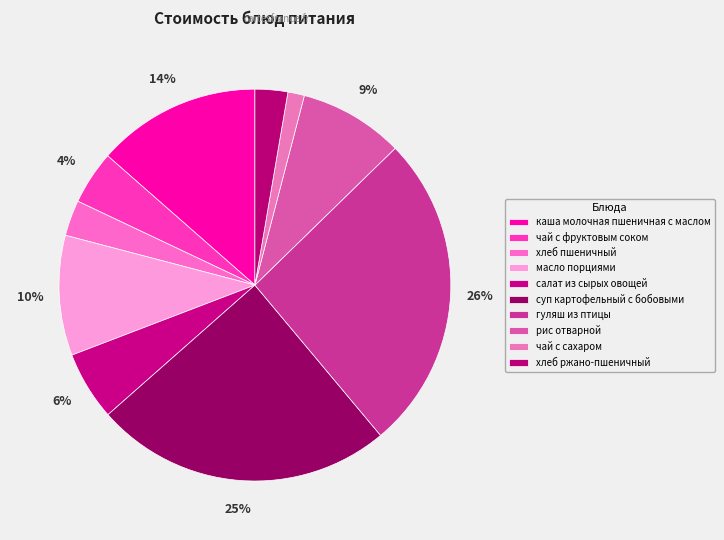

Is it true that хлеб пшеничный is 3% of the pie?

True